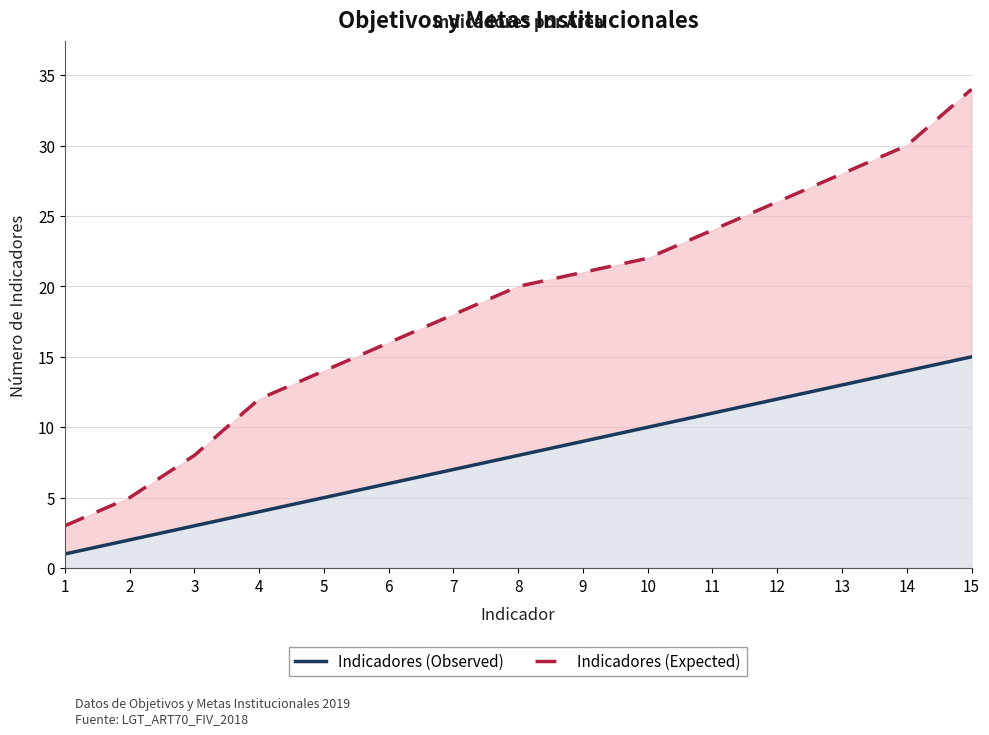

True or false: Indicadores (Expected) and Indicadores (Observed) cross at least once.

False